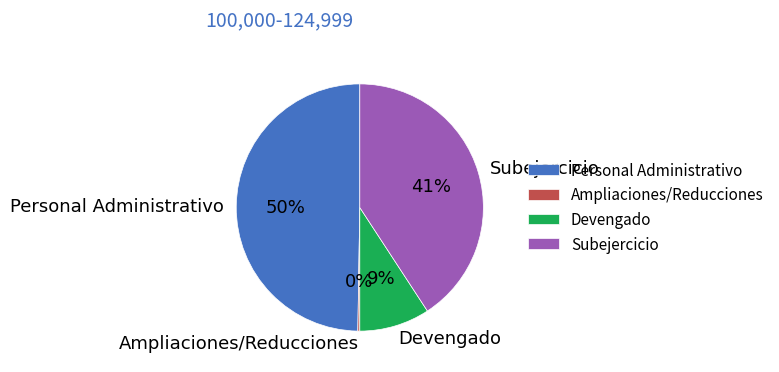

To the nearest percent, what percentage of the pie is Devengado?

9%